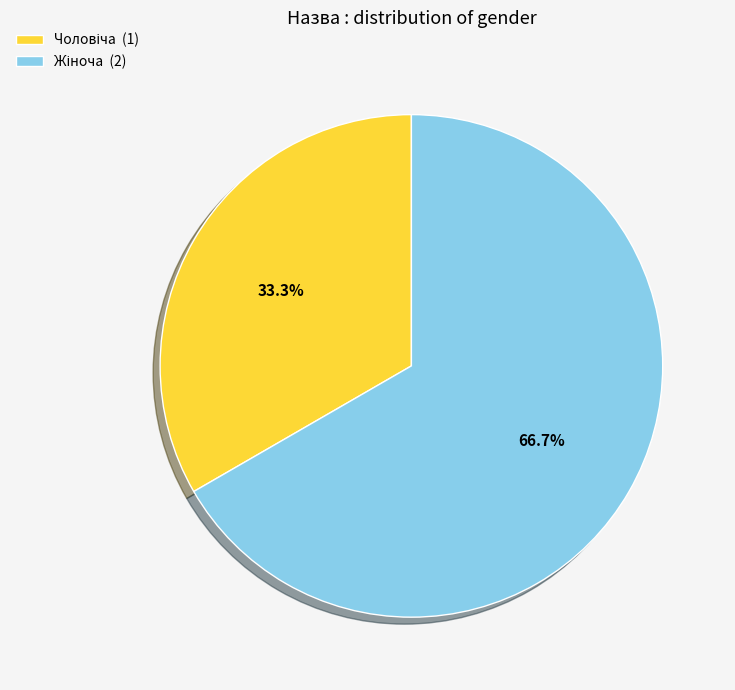

Is there any slice that represents more than half of the pie?

Yes